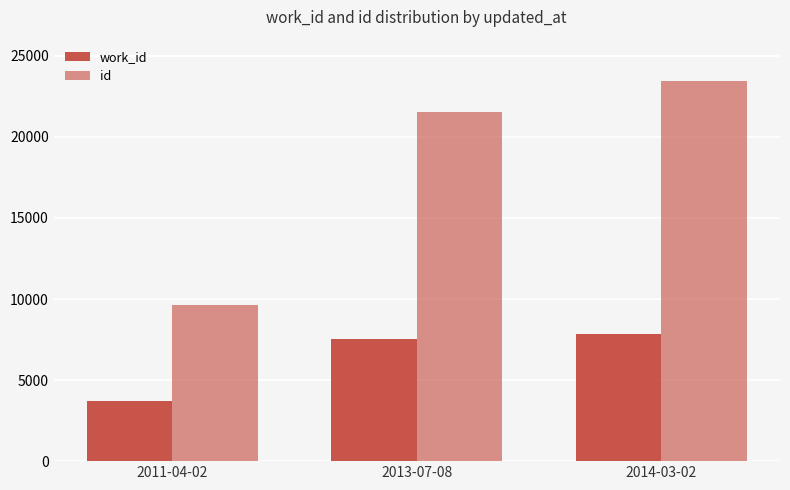

Rank the series by their average value, from highest to lowest.

id, work_id